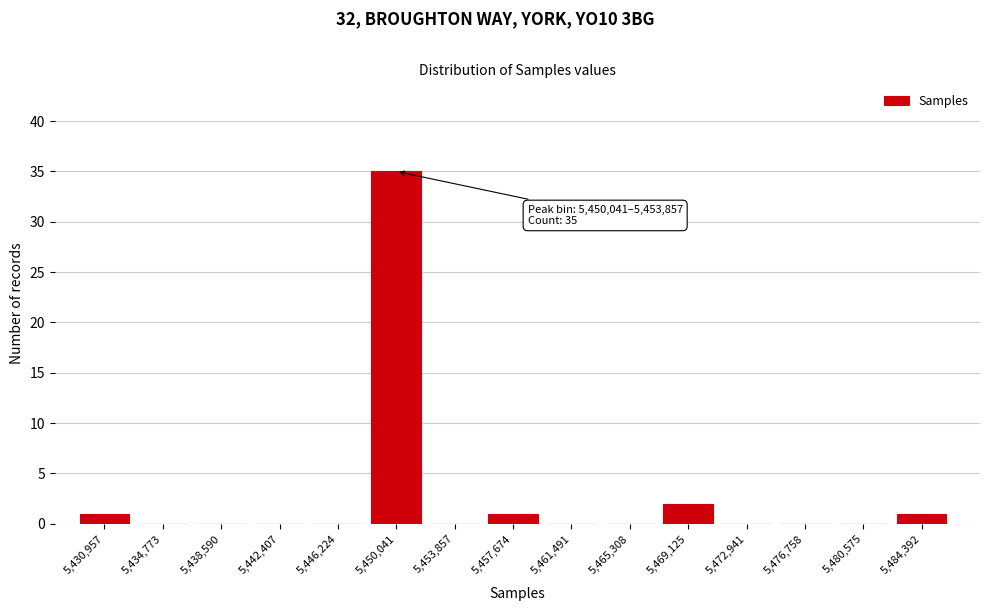

Reading left to right, what are all the values shown in this chart?

5,430,957=1	5,434,773=0	5,438,590=0	5,442,407=0	5,446,224=0	5,450,041=35	5,453,857=0	5,457,674=1	5,461,491=0	5,465,308=0	5,469,125=2	5,472,941=0	5,476,758=0	5,480,575=0	5,484,392=1